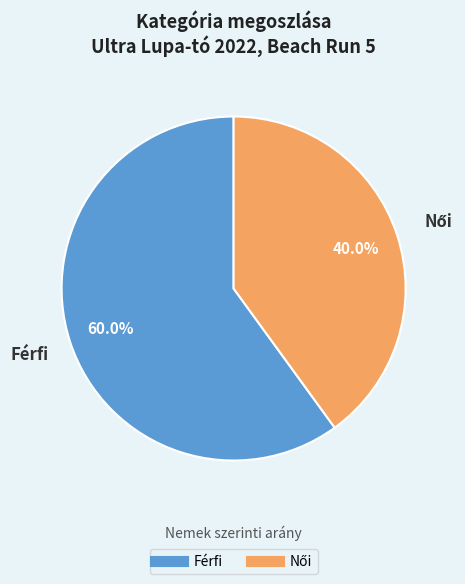

Which category has the biggest portion of the pie?

Férfi